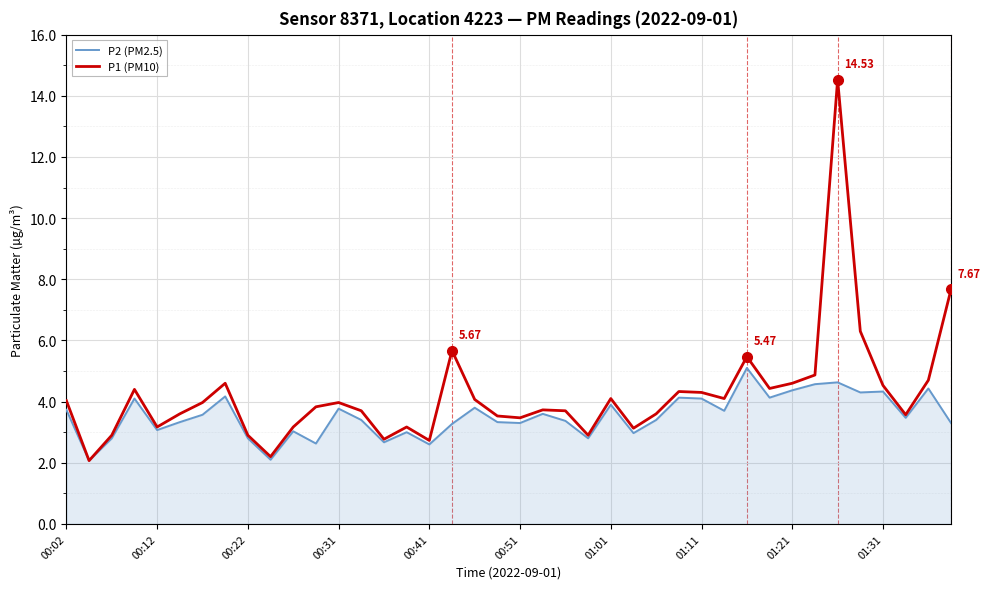

Which series has the largest total across all categories?

P1 (PM10)